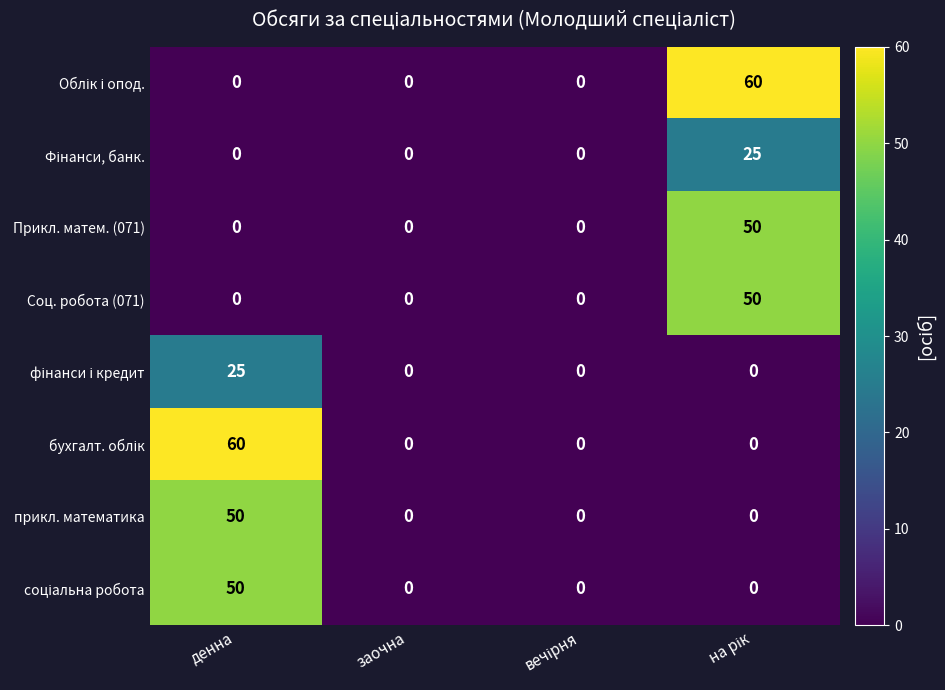

What is the sum of all Прикл. матем. (071) values?

50